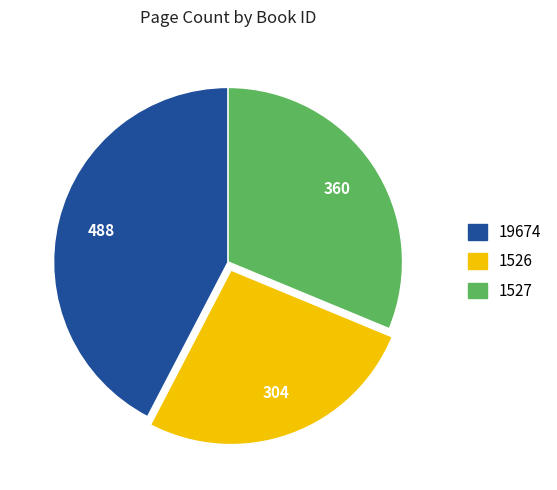

True or false: 19674 accounts for 49% of the total.

False